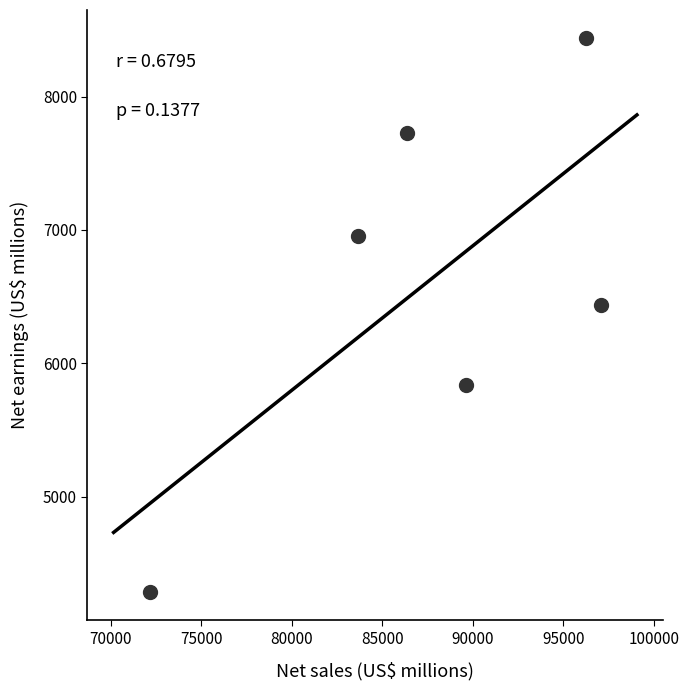

What Y value in the scatter plot is closest to 6361?

6437